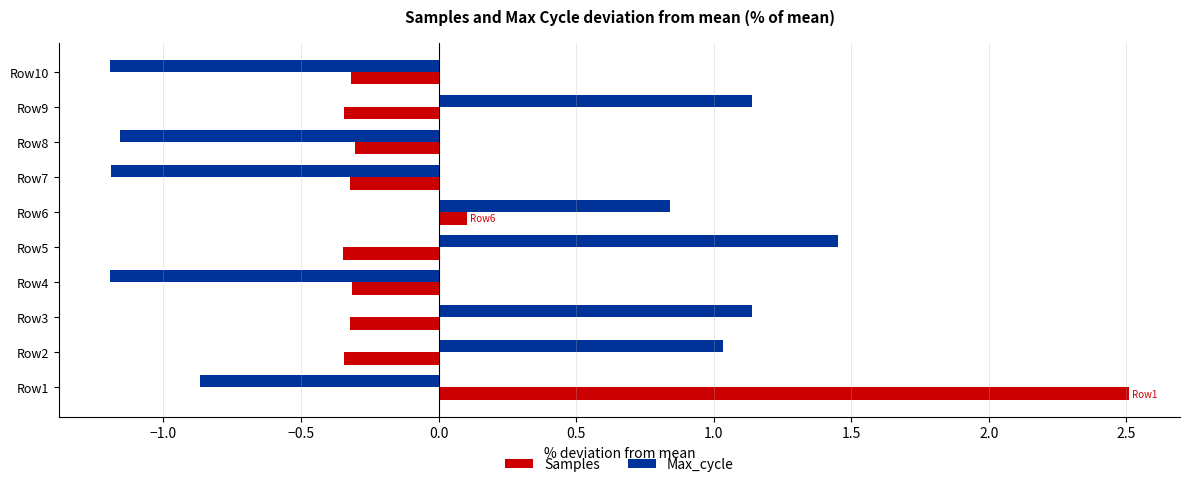

What is the total value across all series at Row8?

-1.5